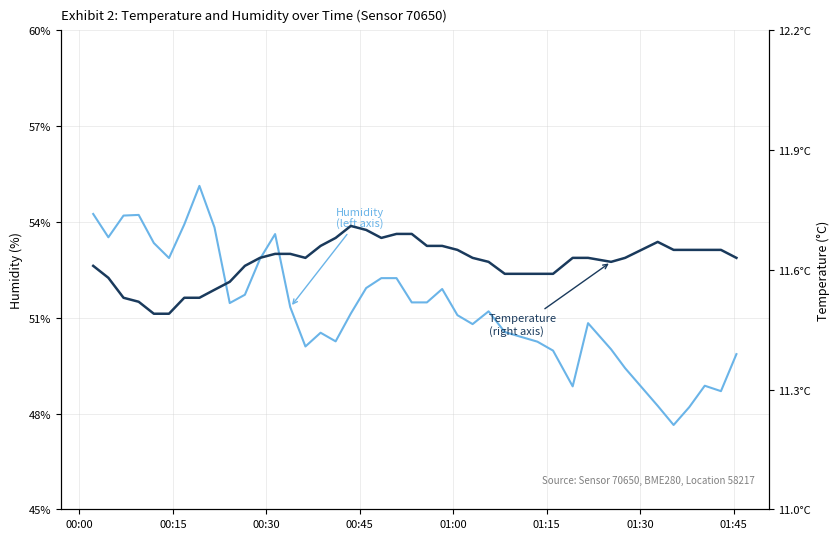

List the series in order of their overall mean, lowest first.

Temperature
(right axis), Humidity
(left axis)